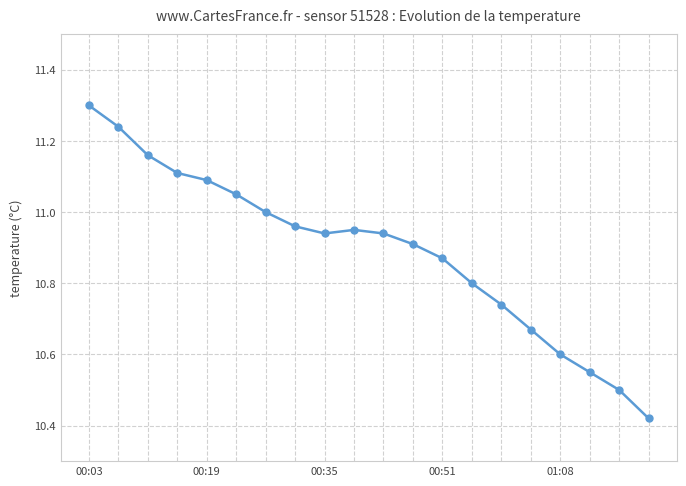

What is the sum of all values?

217.8